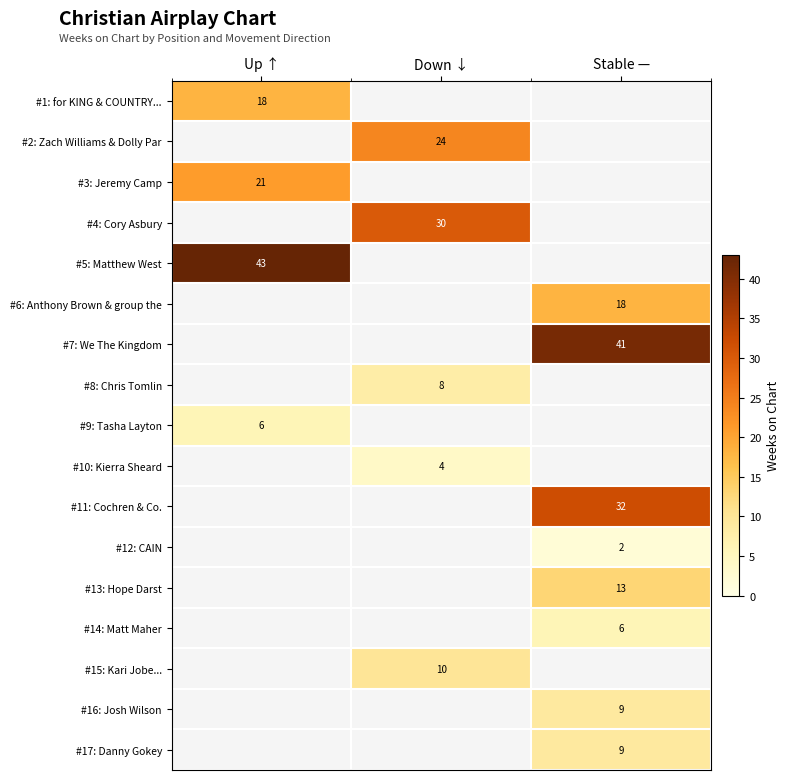

True or false: #7: We The Kingdom has a value of 41 at Stable —.

True